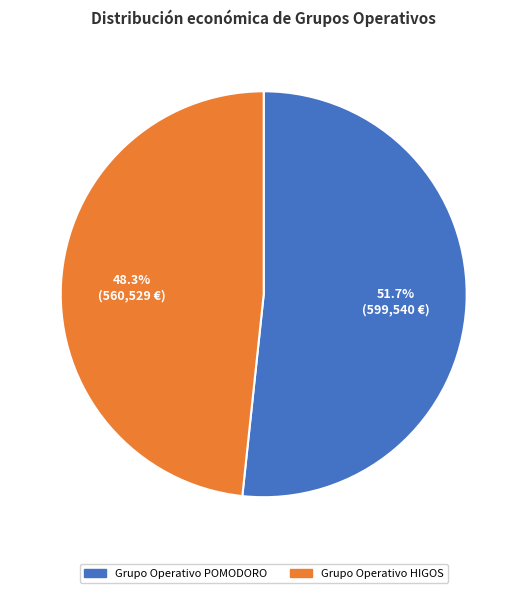

Is there a majority slice in this chart?

Yes